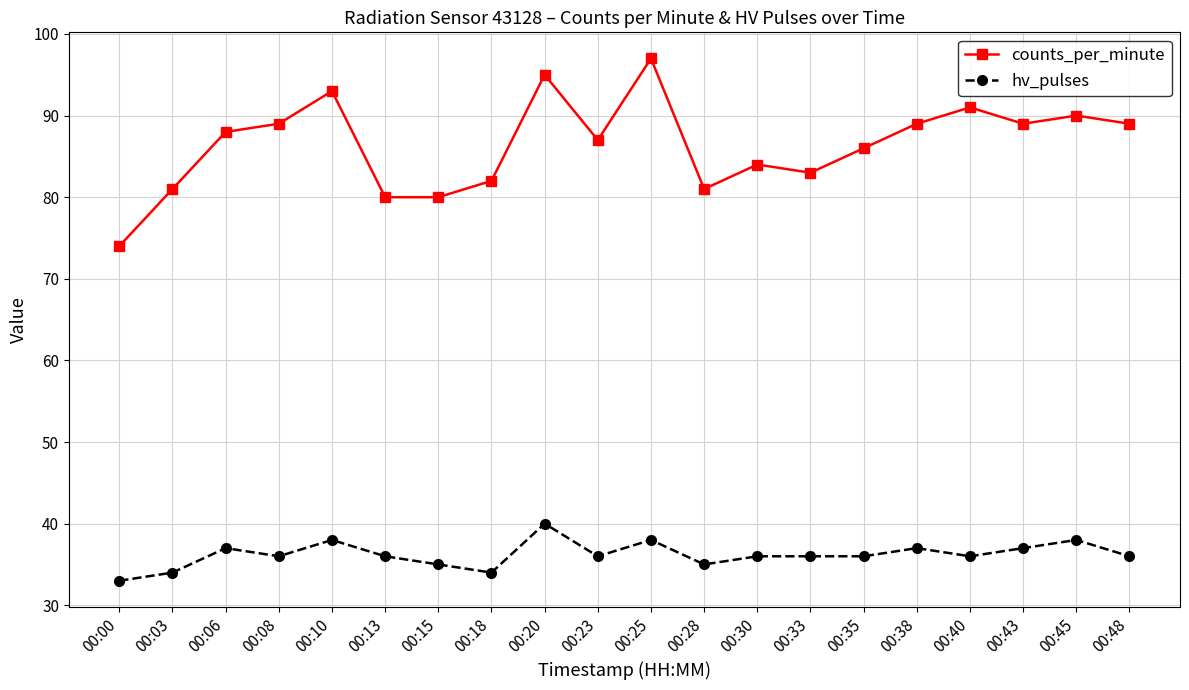

What is the approximate value of hv_pulses at 00:18?

34